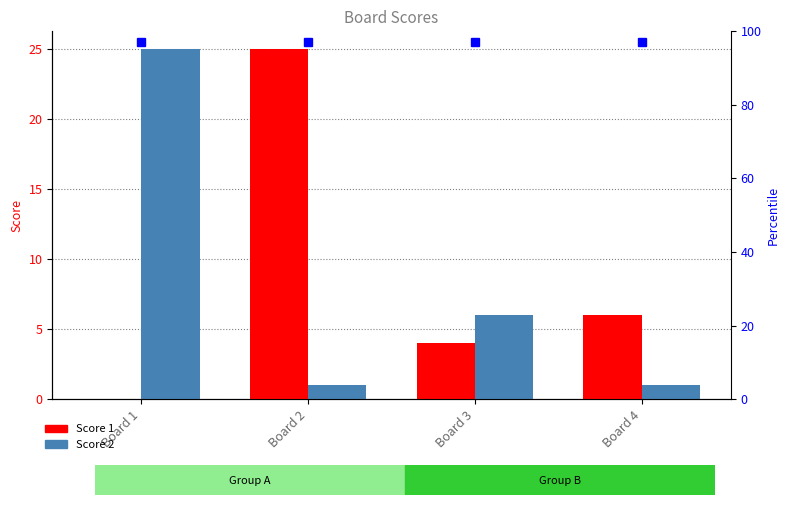

What is the total value across all series at Board 1?

25